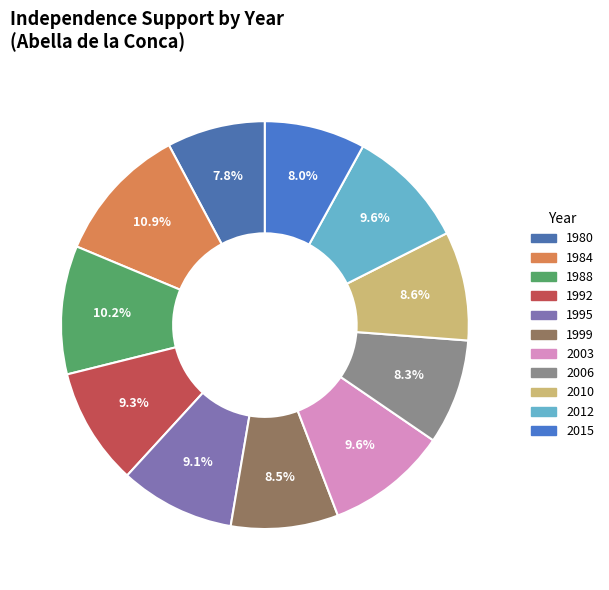

Combined, what portion of the pie is 2012 and 1995?

18.7%